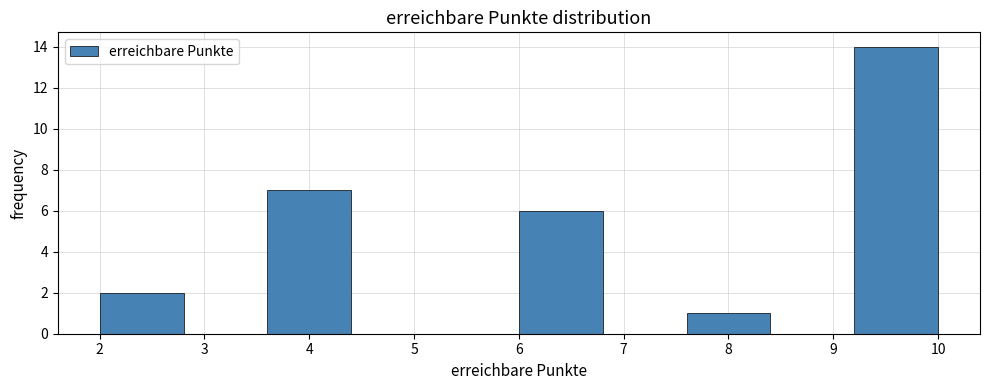

Which range on the x-axis has the tallest bar?

9.2 to 10.0